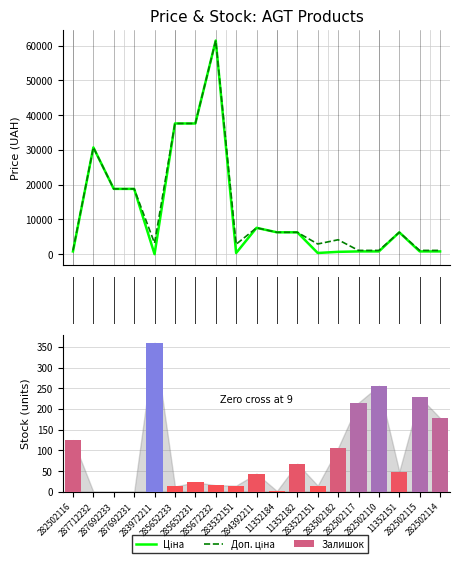

The Доп. ціна series shows 11043.0 at 10. True or false?

False